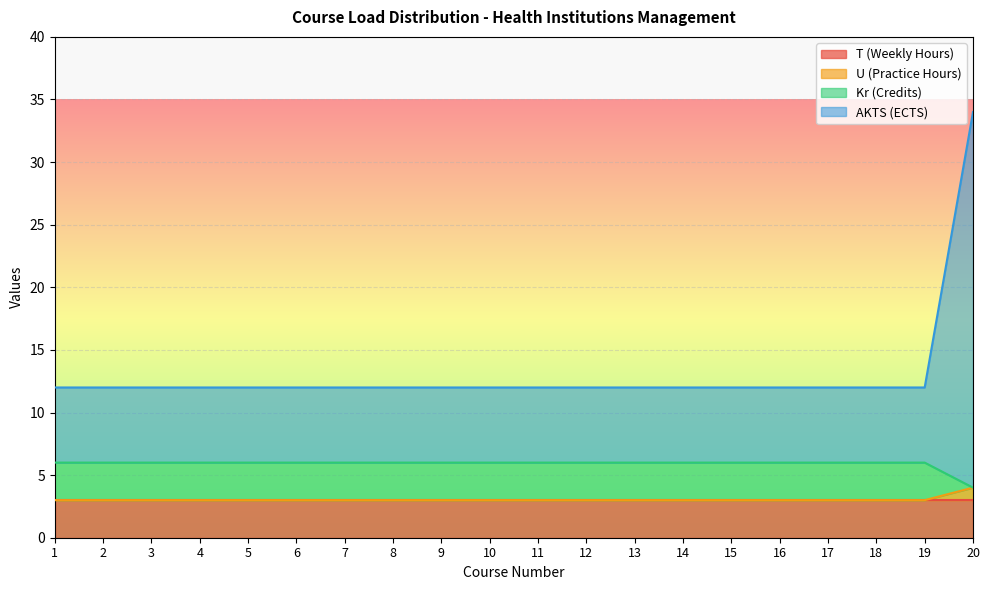

Which category has the lowest value in the U (Practice Hours) series?

1